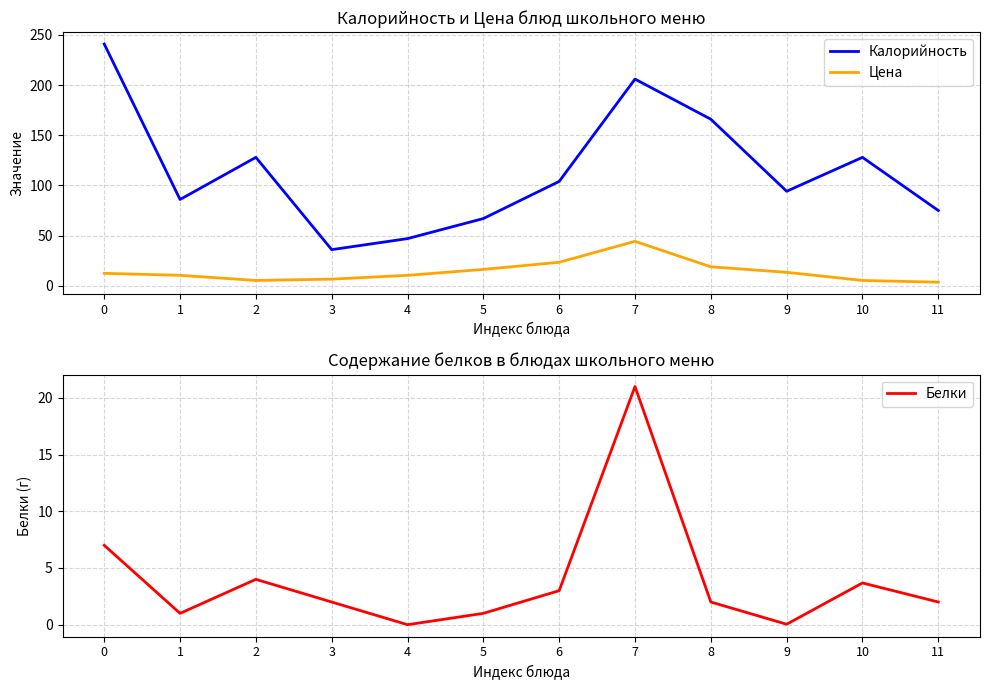

How many lines are shown in the chart?

3